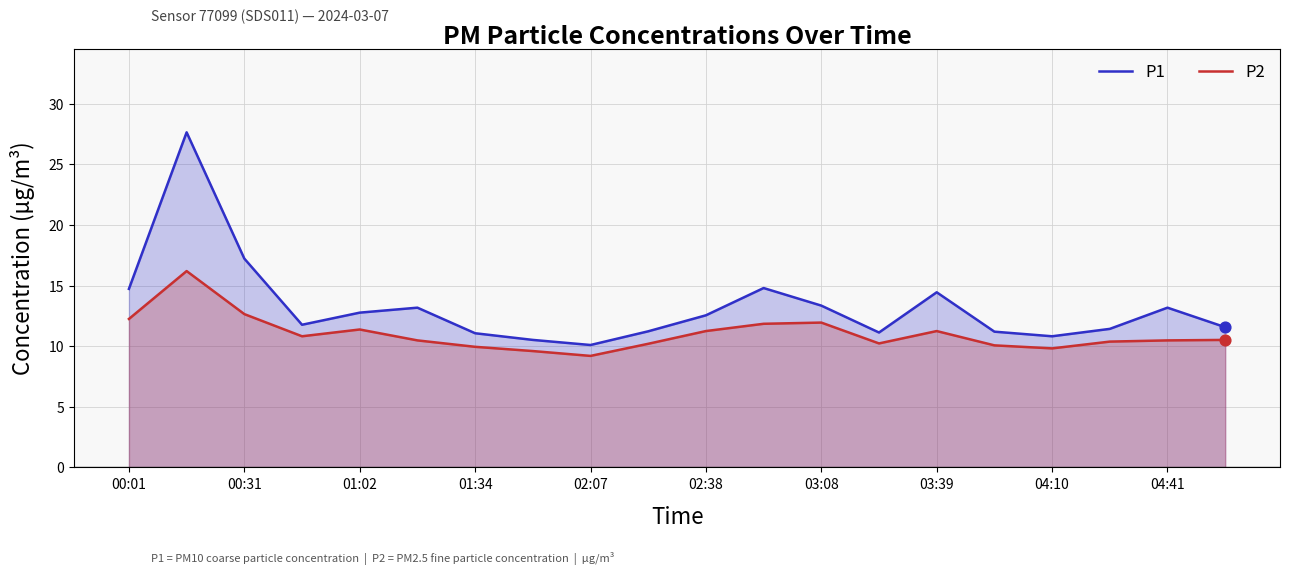

Which series reaches the minimum Y coordinate?

P2